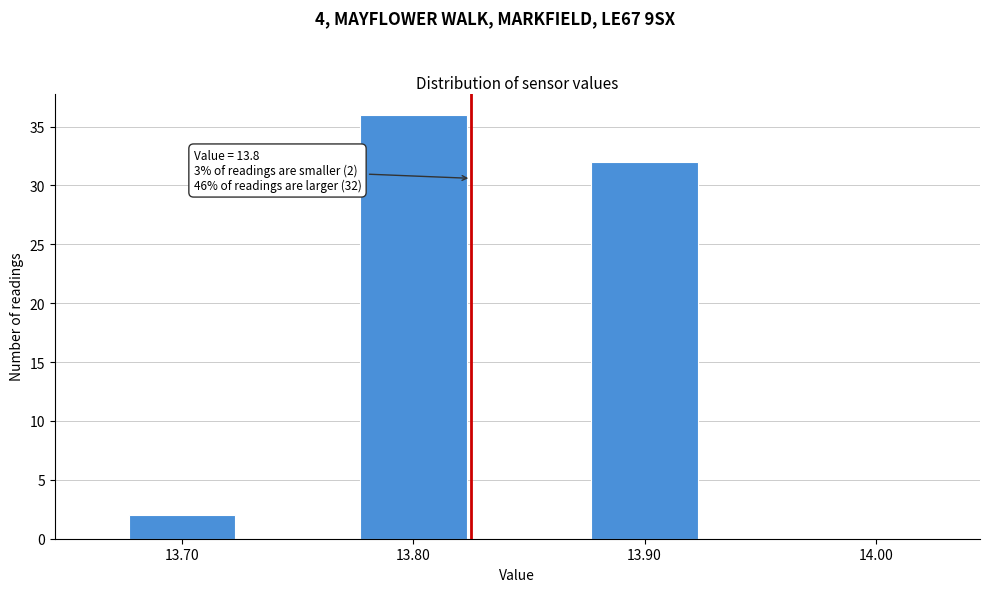

Reading left to right, transcribe all the data shown in this chart.

13.70=2	13.80=36	13.90=32	14.00=0